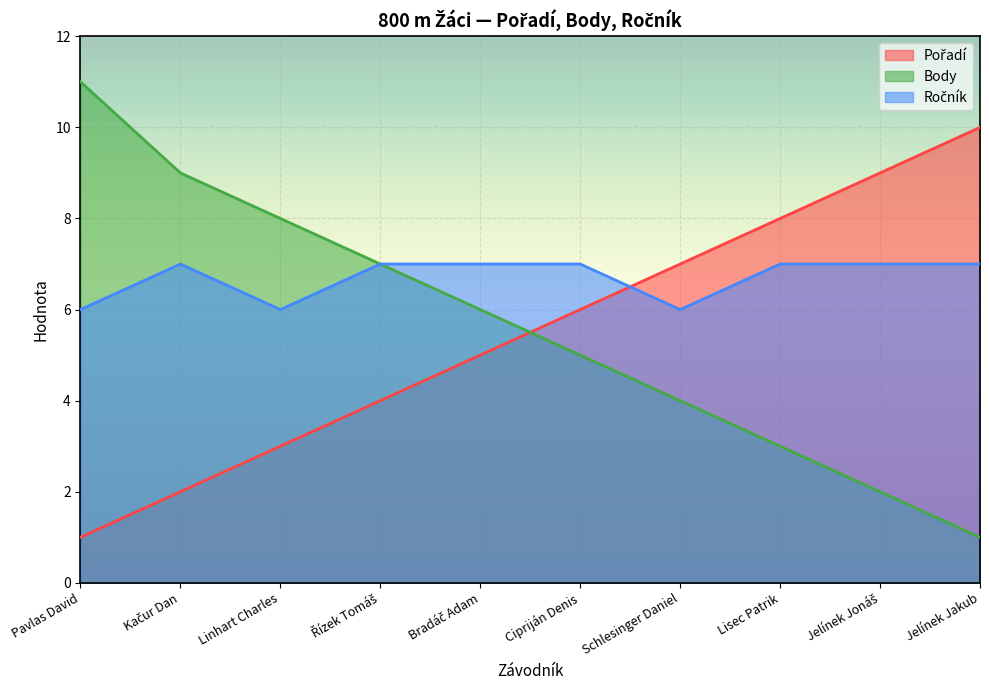

The Ročník series shows 4 at Jelínek Jonáš. True or false?

False